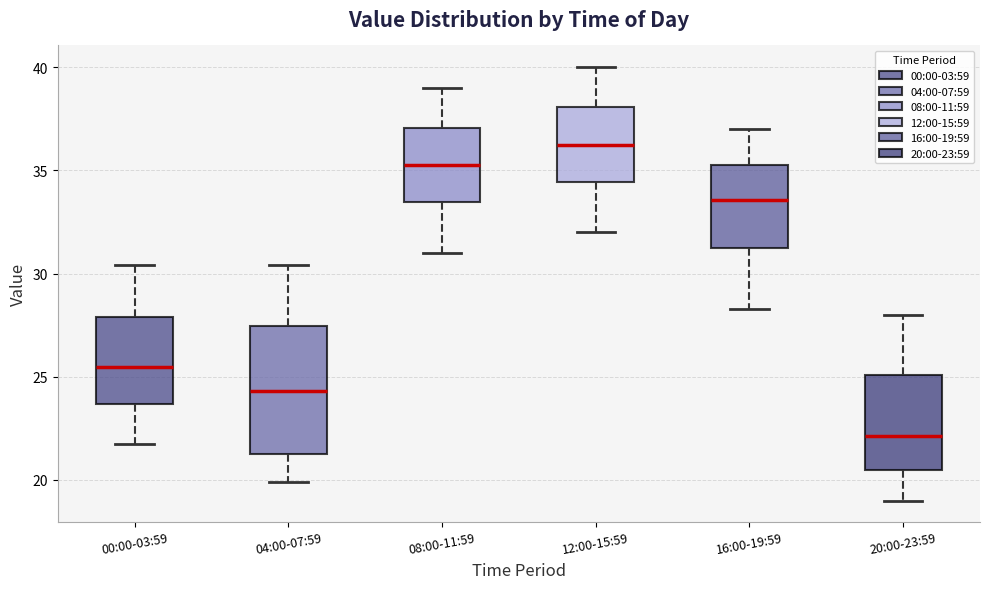

Where does the lower whisker of the box for 08:00-11:59 end on the y-axis? The values are not printed on the chart, so give them approximately, as read against the axis.

31.0